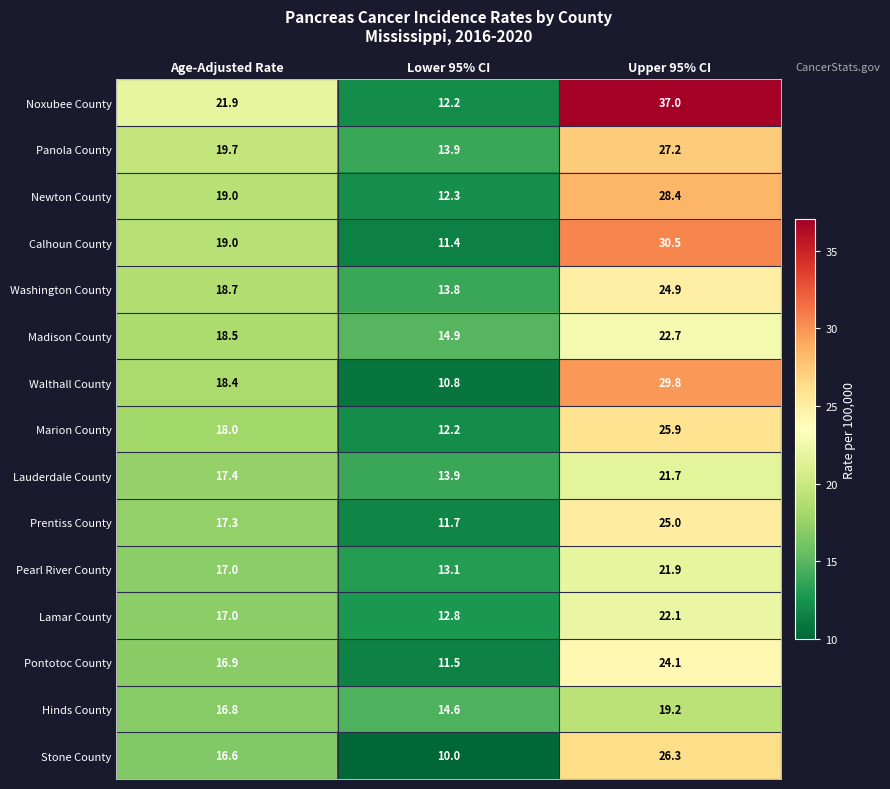

What is the average value of the Washington County series?

19.1